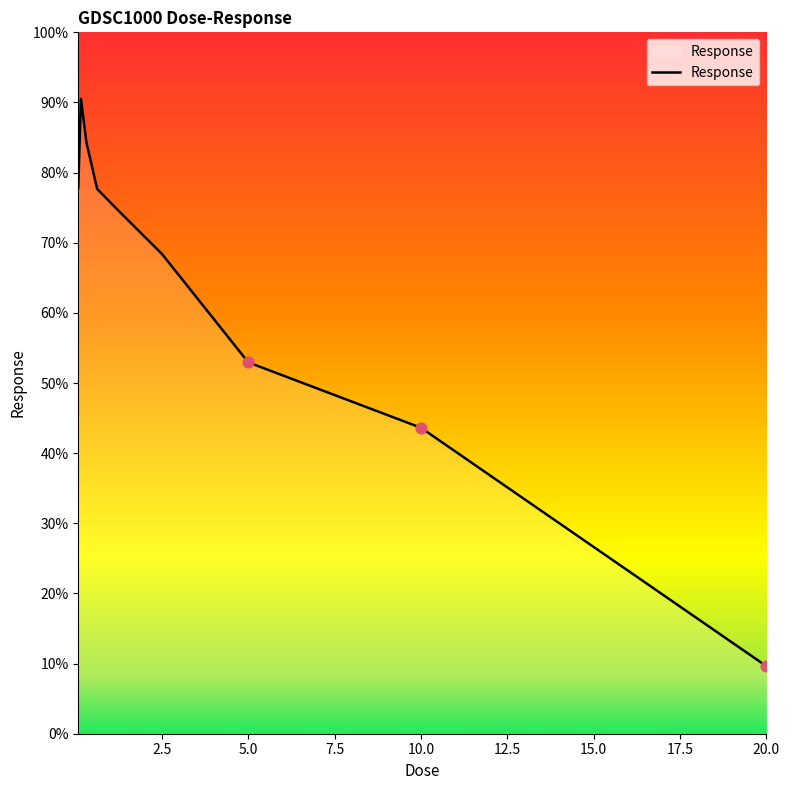

What is the difference between the maximum and minimum values?

80.9